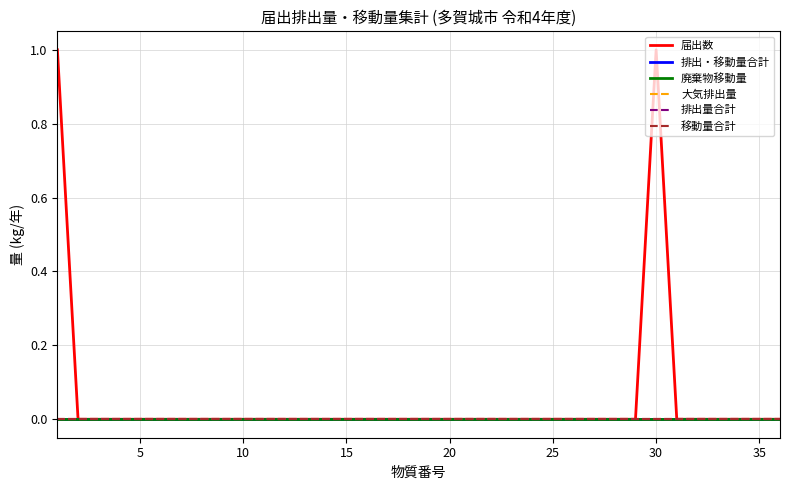

Which series has the widest spread of values?

届出数